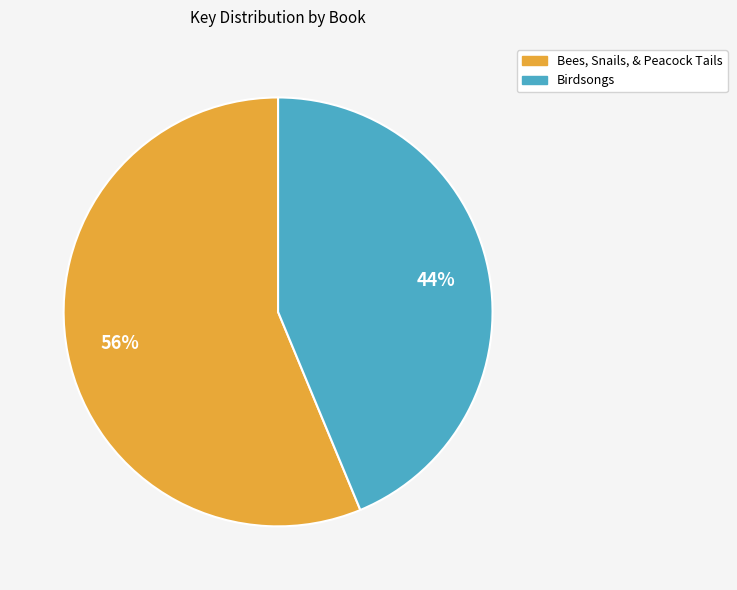

What is the ratio of the value at Bees, Snails, & Peacock Tails to the value at Birdsongs?

1.3